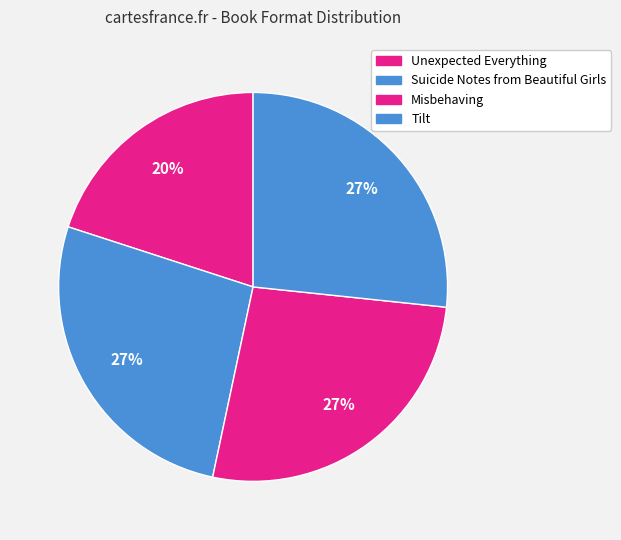

How many slices are in this pie chart?

4